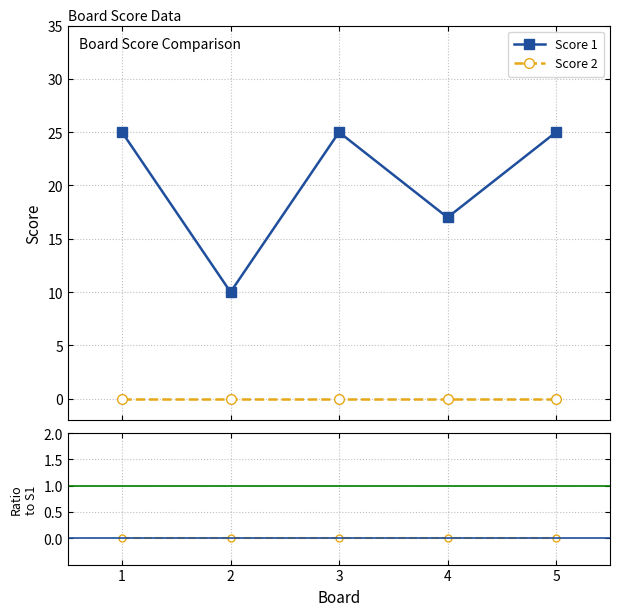

What is the change in value from 2 to 5?

+15